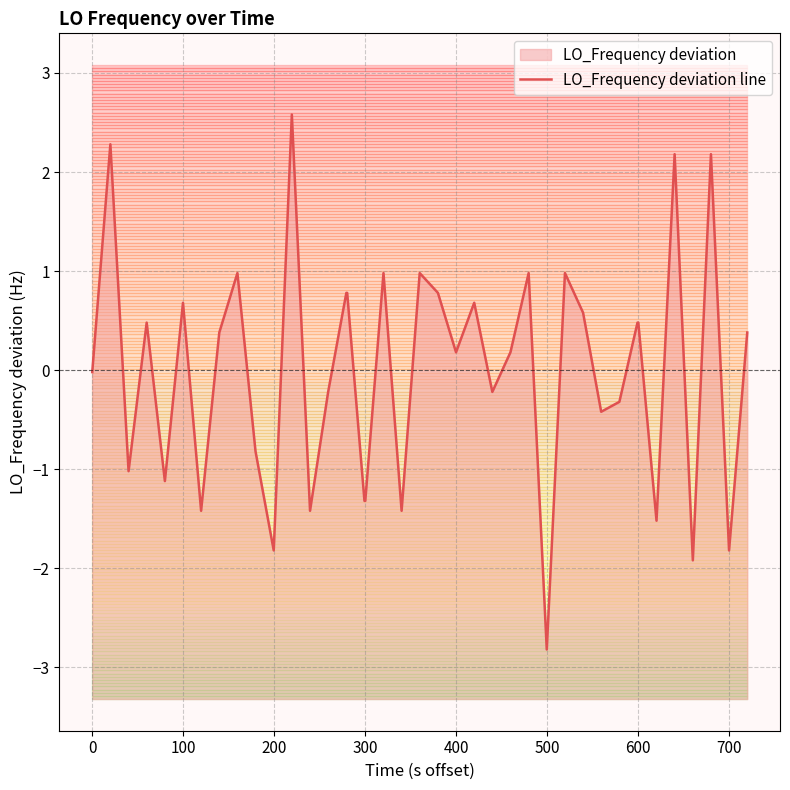

Is it true that the value at 13 is -0.4?

False